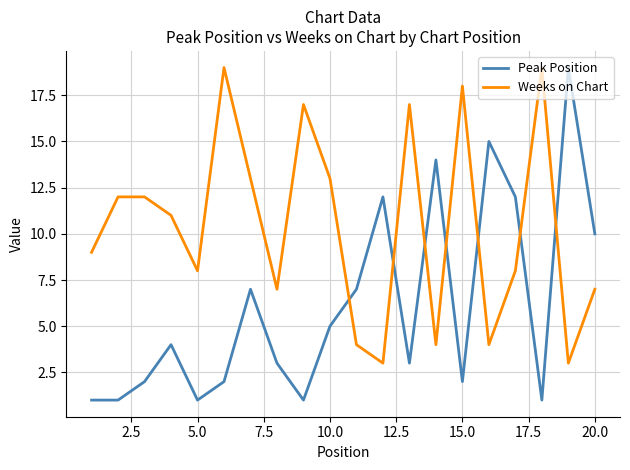

What is the smallest value displayed?

1